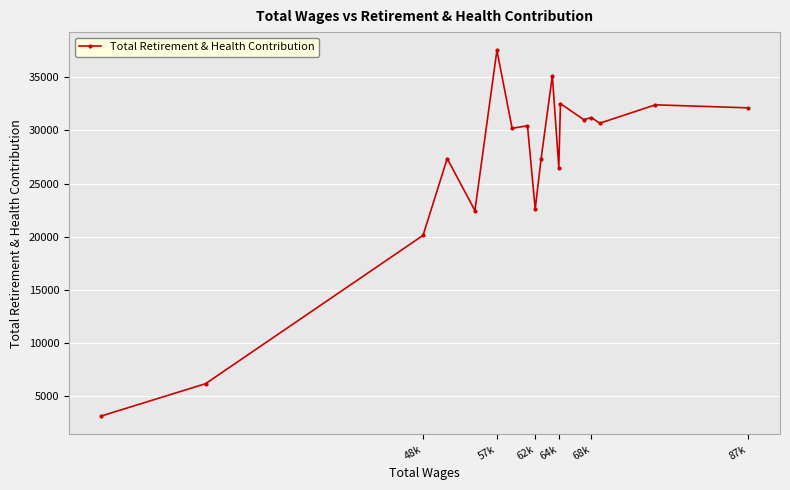

What is the difference between the second highest and second lowest values?

28950